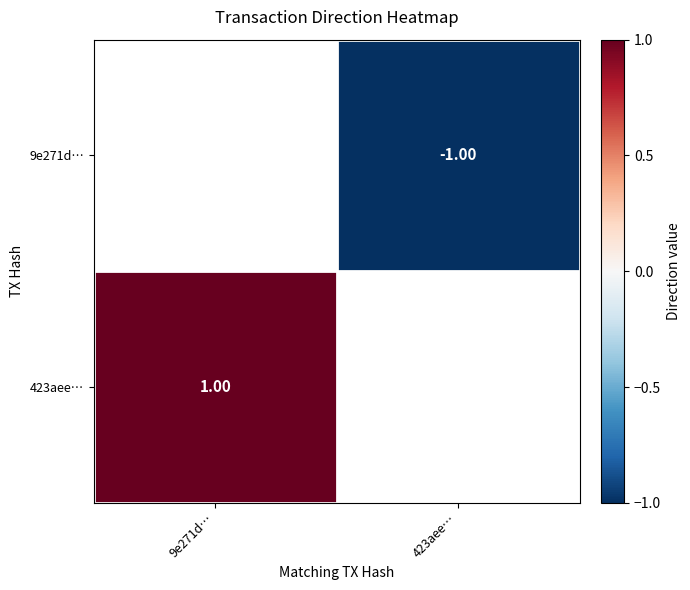

Is the value of 423aee… at 9e271d… greater than the value of 9e271d… at 423aee…?

Yes